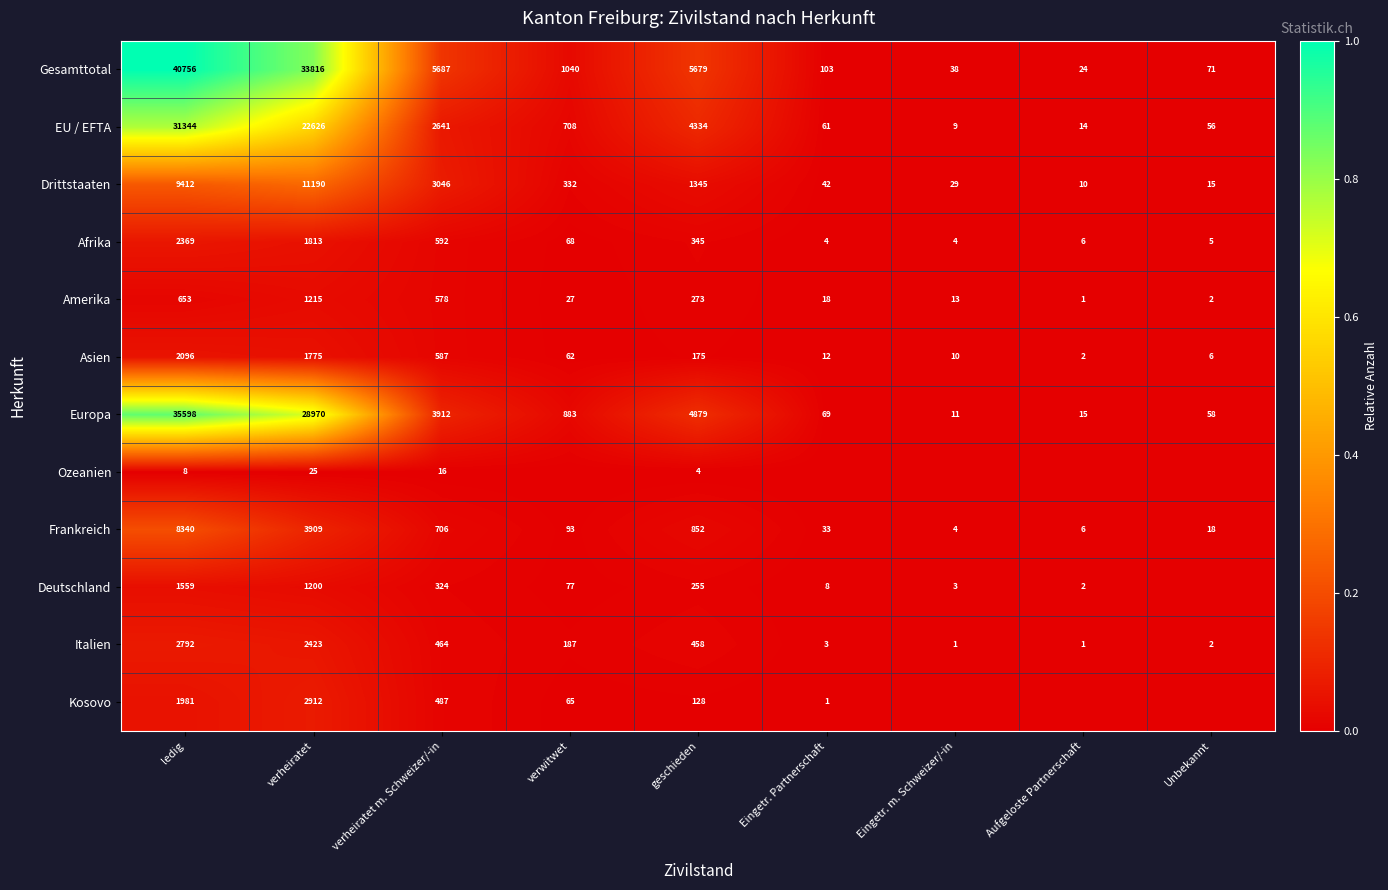

Which series changed the most between ledig and geschieden?

Gesamttotal